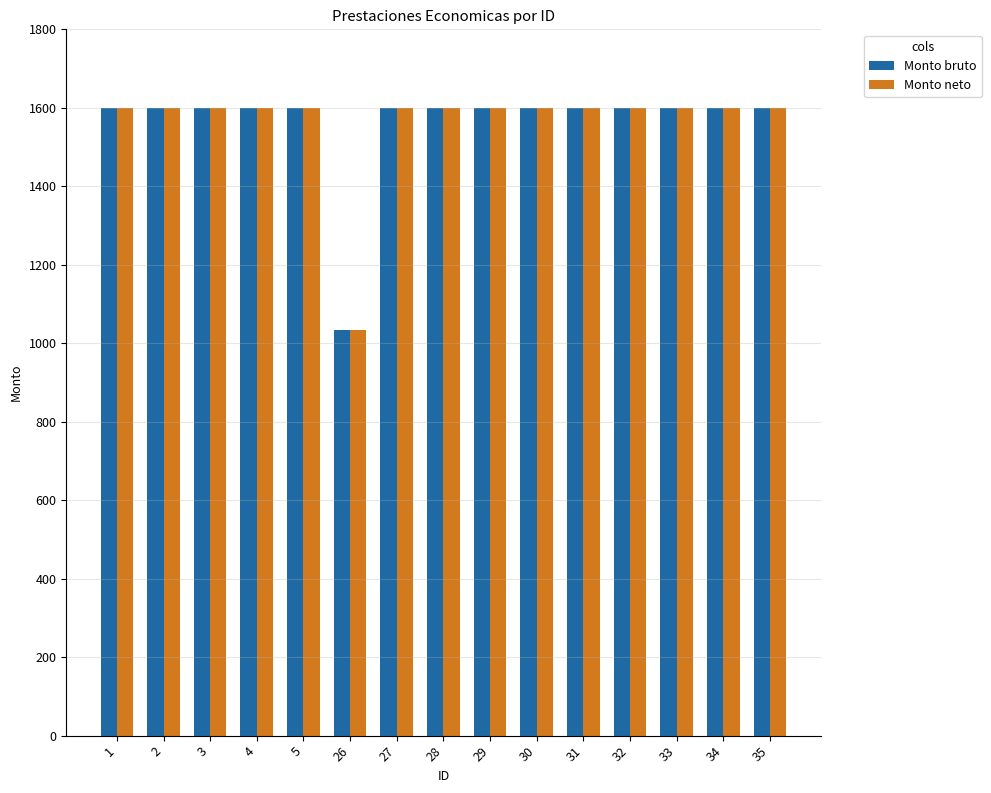

What is the minimum value for Monto bruto?

1035